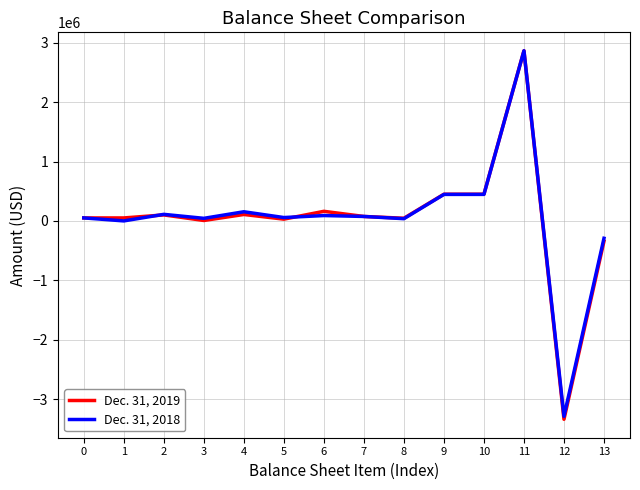

What is the maximum value for Dec. 31, 2018?

2865024